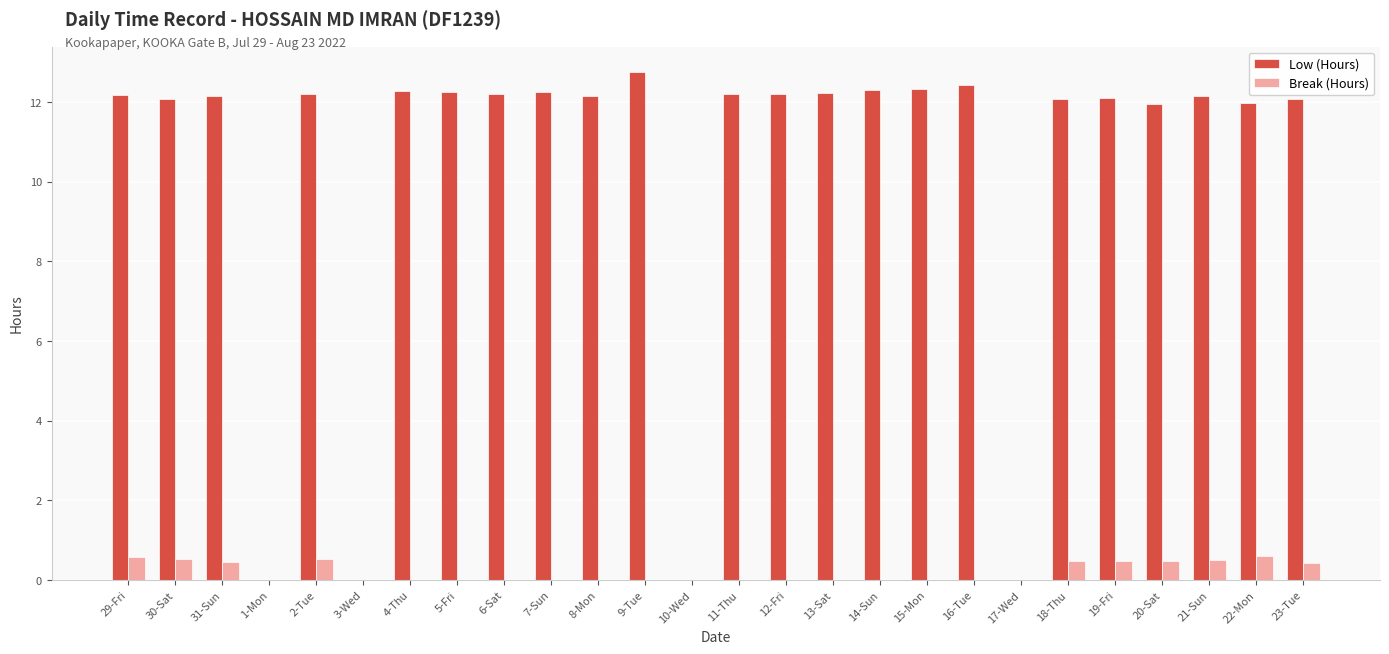

True or false: Low (Hours) has a value of 16.4 at 30-Sat.

False